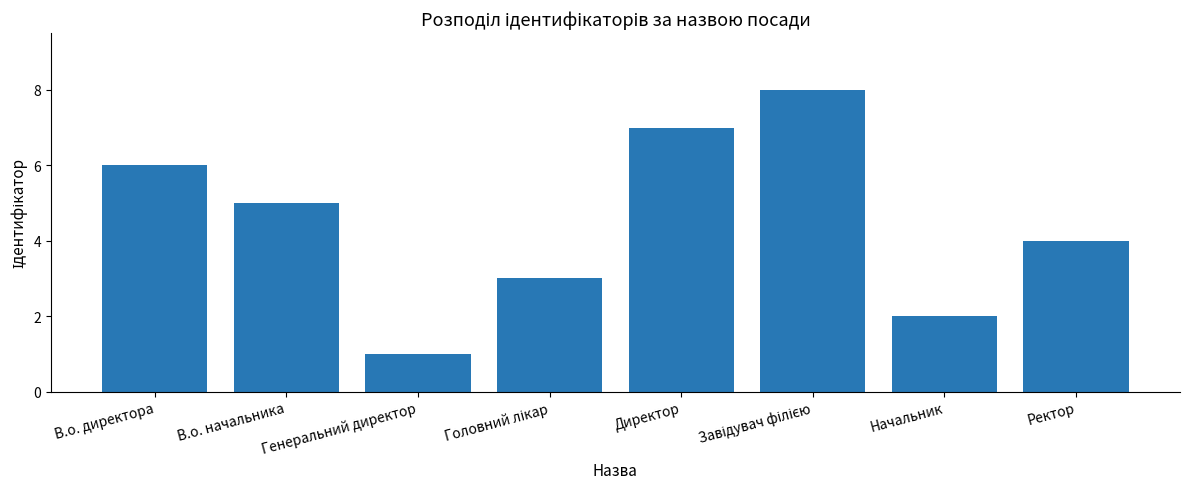

Where is the data nearest to the value 4?

Ректор